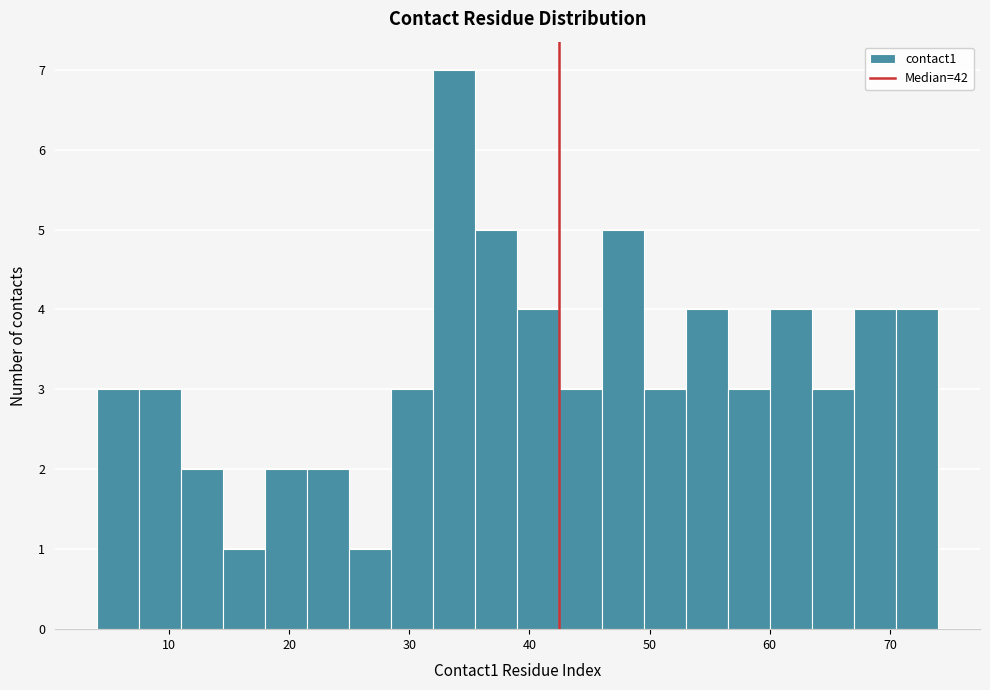

Around what value on the x-axis is the tallest bar? Give the approximate position of its centre, as read against the axis.

34